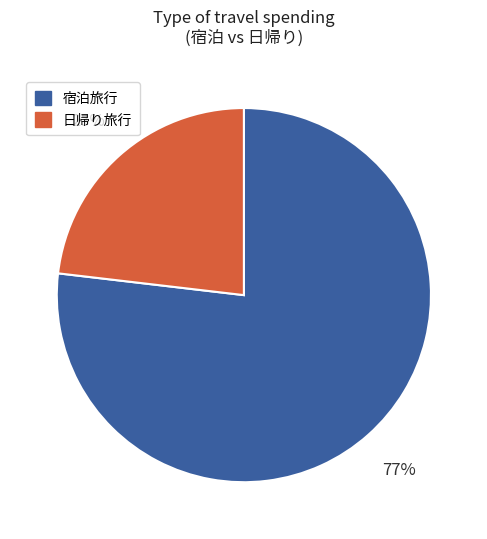

Does 宿泊旅行 account for over 50% of the chart?

Yes